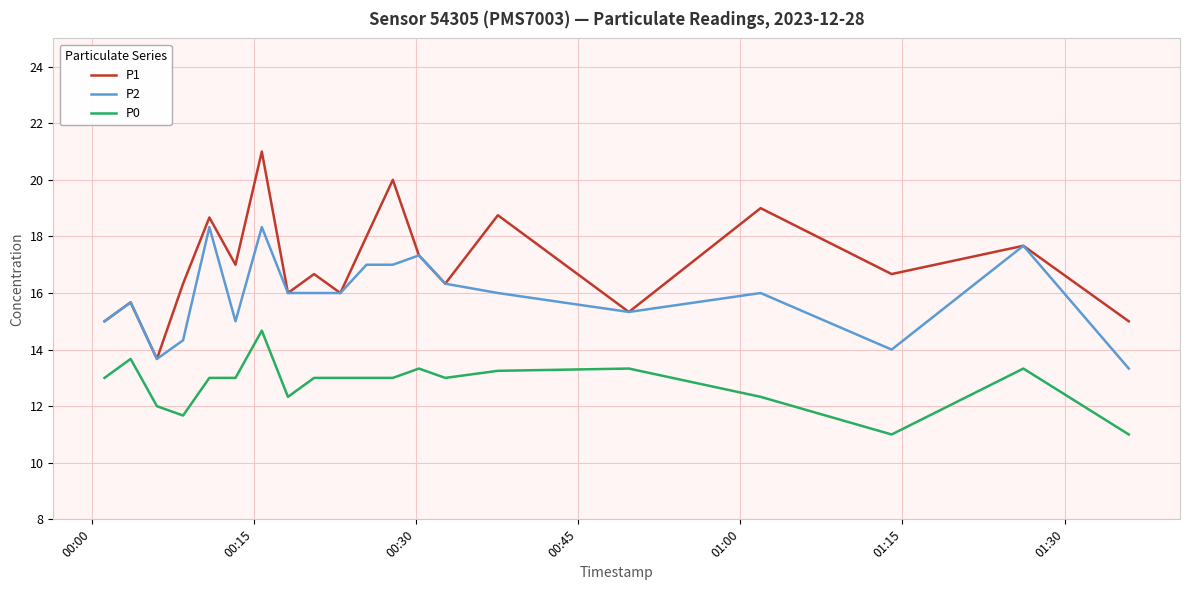

List the series in order of their peak value, lowest first.

P0, P2, P1